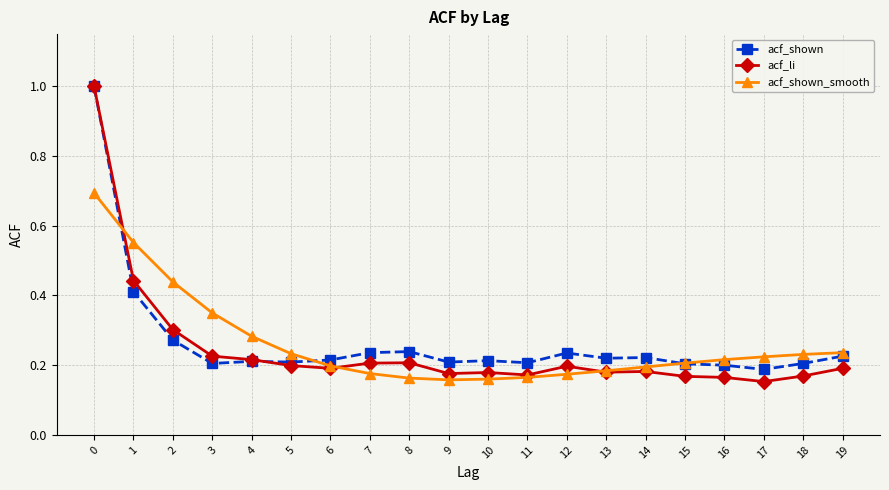

True or false: acf_shown_smooth has a value of 0.2 at 19.

True